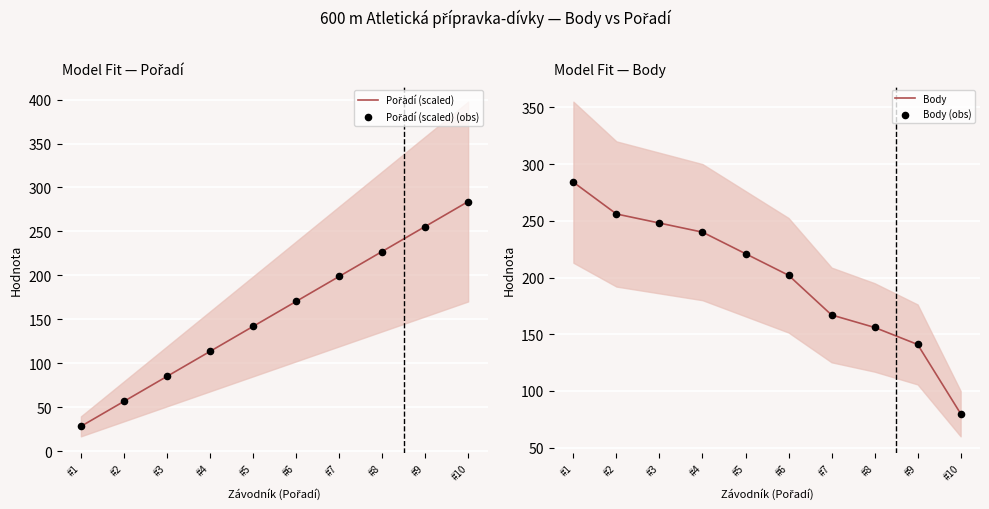

What are all the series names shown in the legend?

Pořadí (scaled), Pořadí (scaled) (obs), Body, Body (obs)